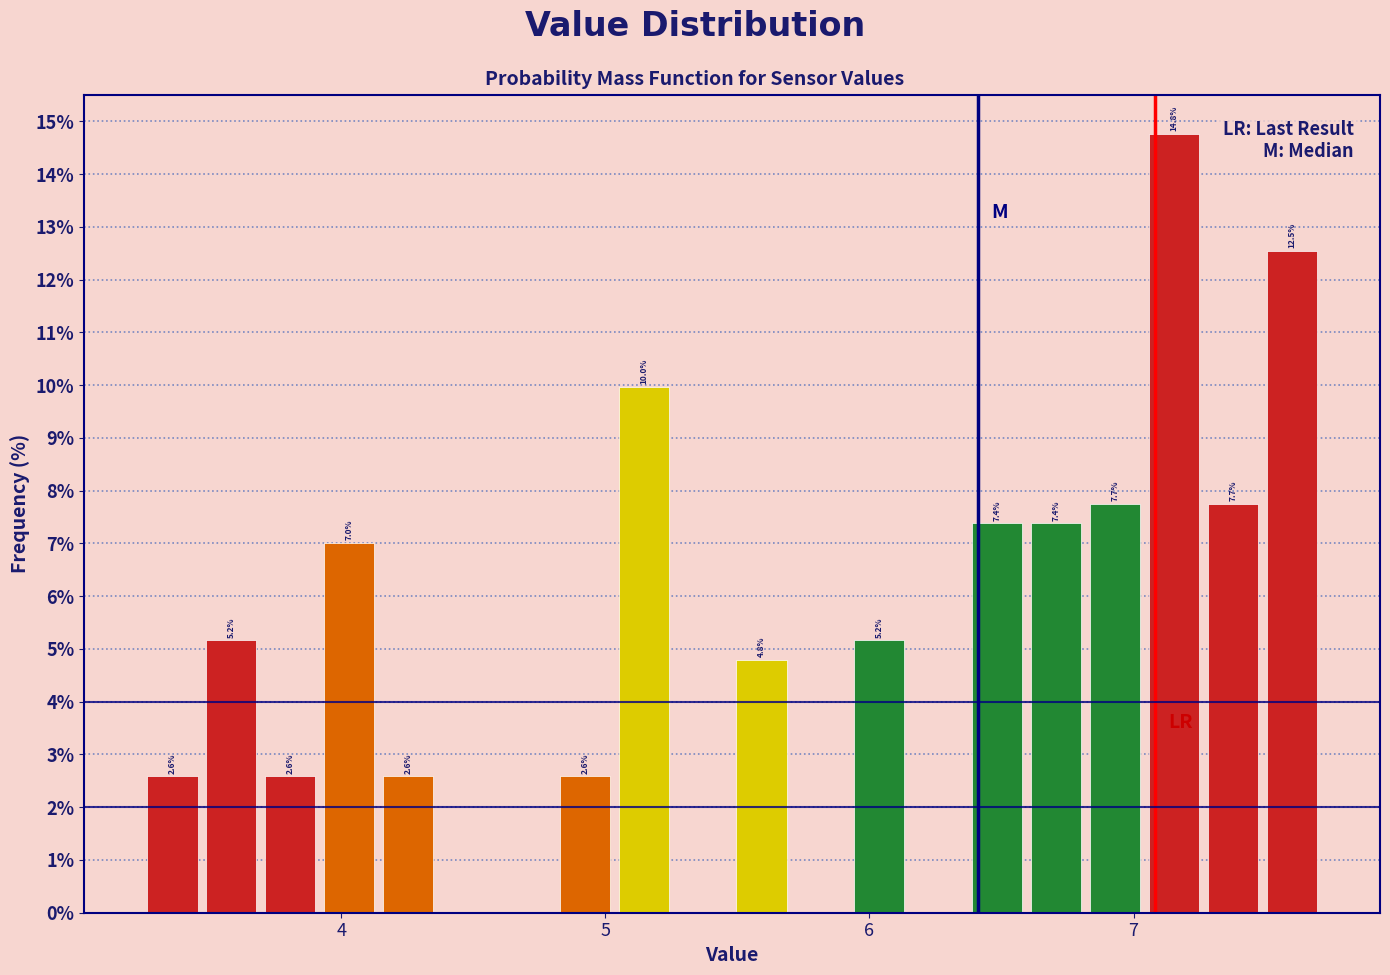

Read against the x-axis, roughly where is the centre of the tallest bar?

7.2